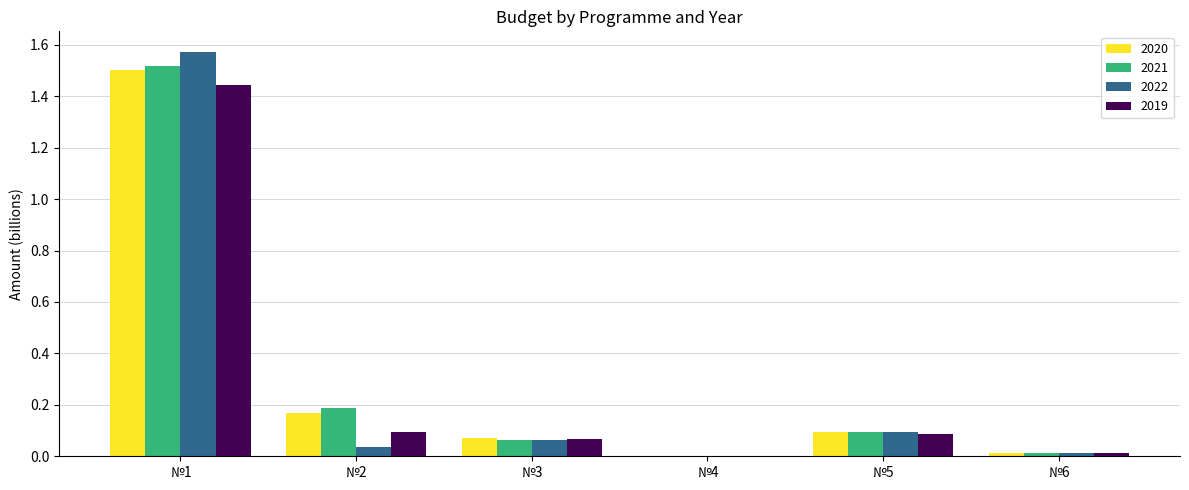

What are all the series names shown in the legend?

2020, 2021, 2022, 2019